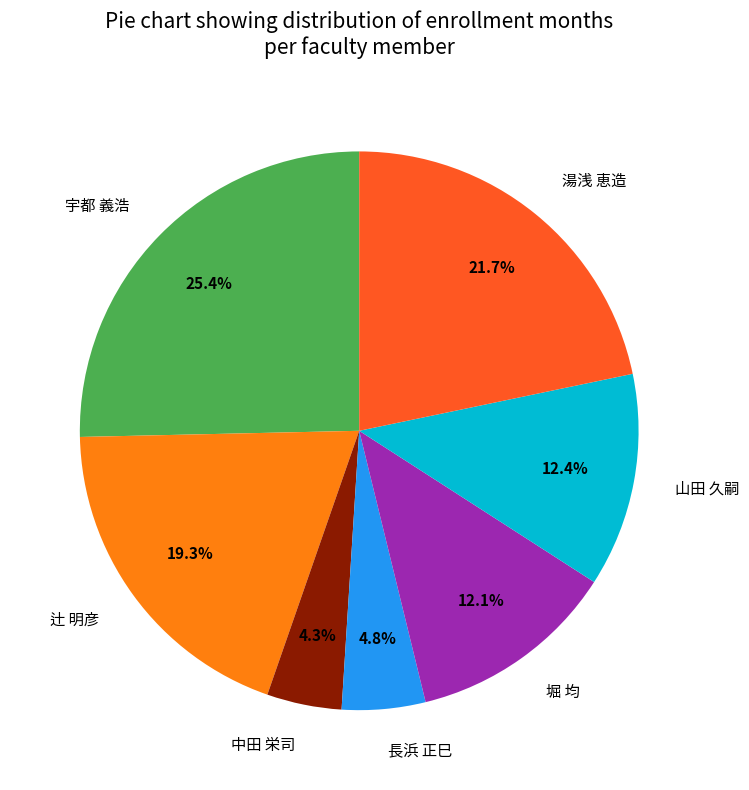

Is there a majority slice in this chart?

No